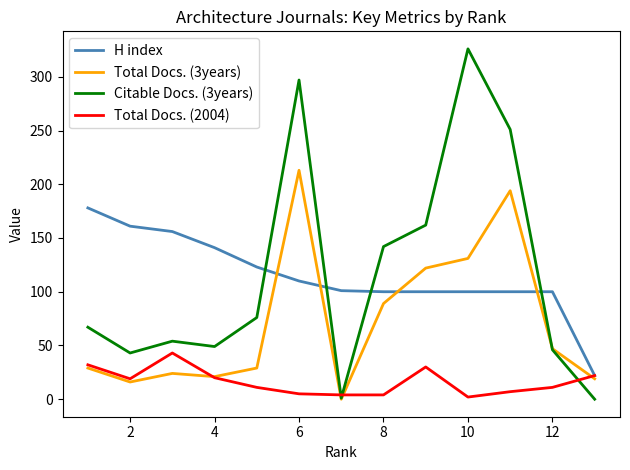

True or false: Citable Docs. (3years) and Total Docs. (2004) intersect in this chart.

True